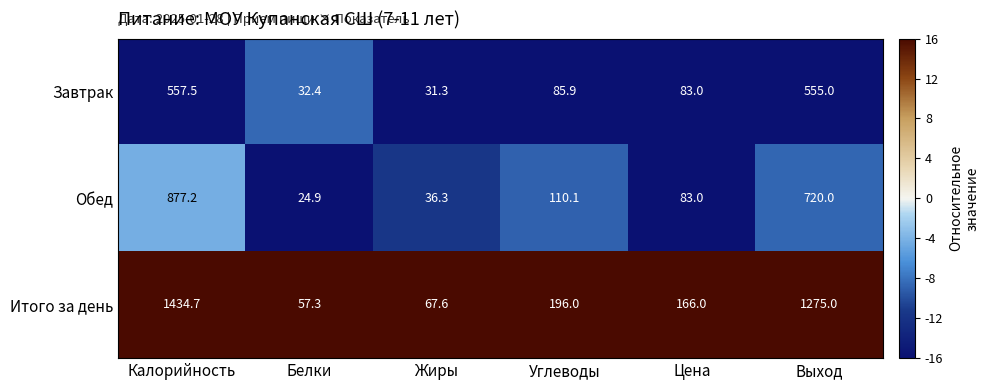

How many data points does each series have?

6